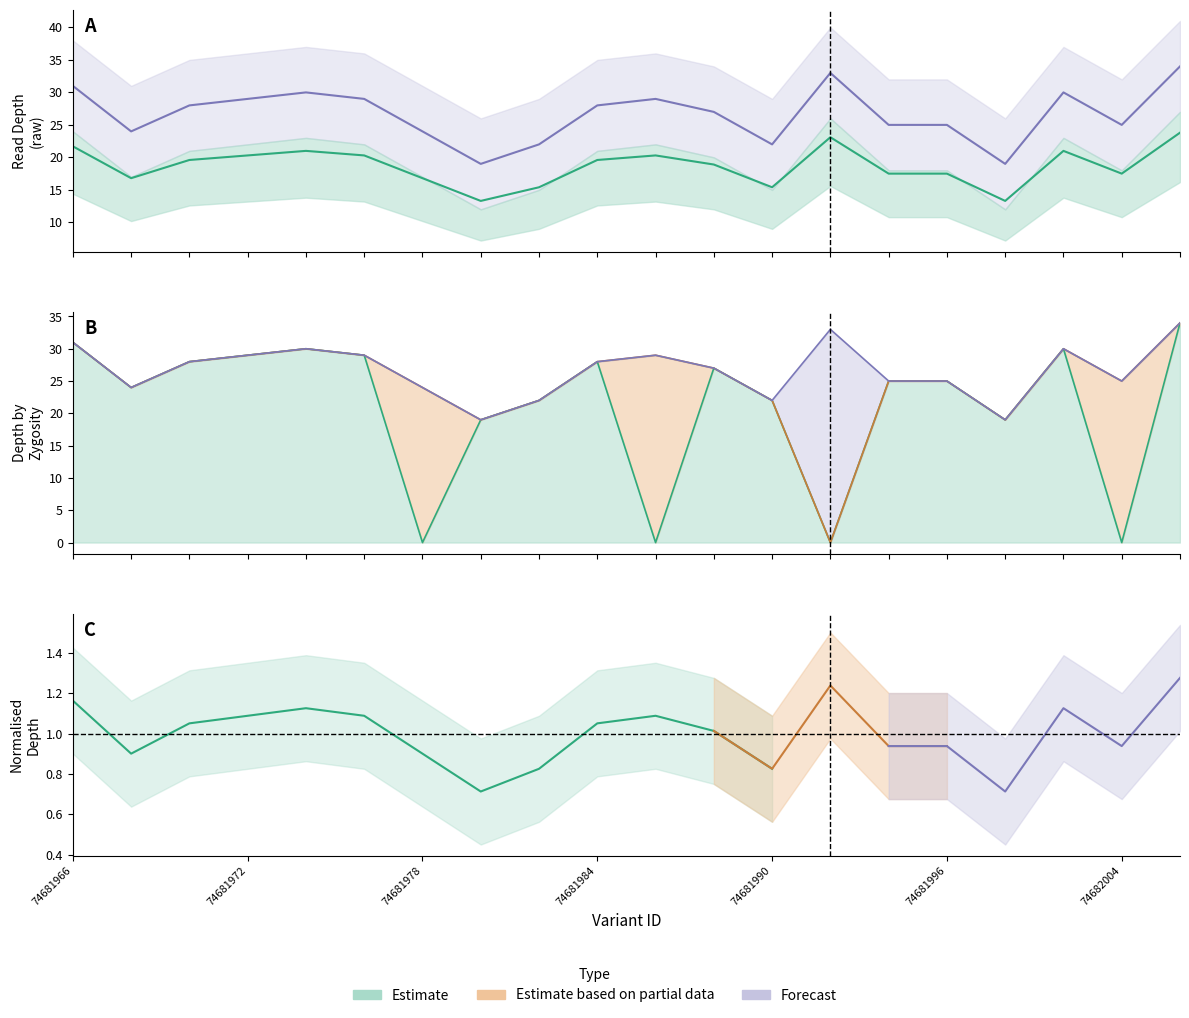

What is the average value of the depth series?

26.6